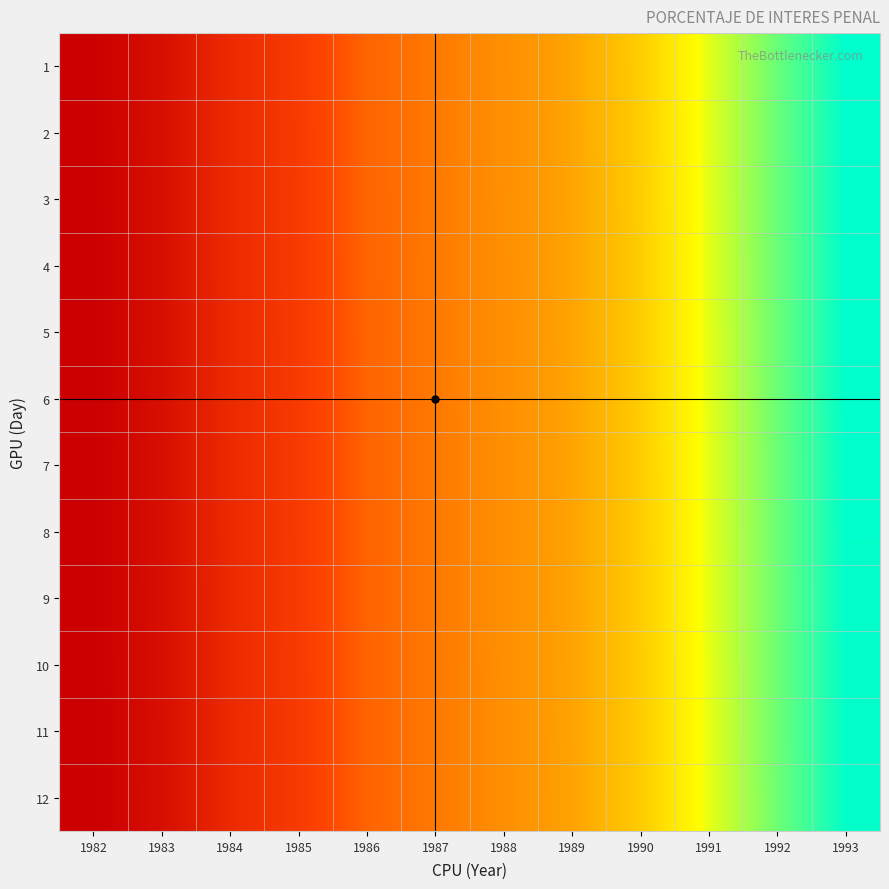

Reading left to right, transcribe all the data shown in this chart.

1: 1982=1128.2	1983=1094.5	1984=1031.3	1985=993.5	1986=935.0	1987=910.0	1988=883.7	1989=864.7	1990=833.9	1991=789.1	1992=761.1	1993=736.5
2: 1982=1128.3	1983=1094.6	1984=1031.4	1985=993.6	1986=935.1	1987=910.1	1988=883.8	1989=864.9	1990=834.0	1991=789.2	1992=761.2	1993=736.6
3: 1982=1128.4	1983=1094.7	1984=1031.5	1985=993.7	1986=935.2	1987=910.2	1988=883.9	1989=865.0	1990=834.2	1991=789.3	1992=761.3	1993=736.7
4: 1982=1128.5	1983=1094.8	1984=1031.7	1985=993.9	1986=935.3	1987=910.3	1988=884.0	1989=865.1	1990=834.3	1991=789.4	1992=761.4	1993=736.8
5: 1982=1128.6	1983=1094.9	1984=1031.8	1985=994.0	1986=935.4	1987=910.5	1988=884.1	1989=865.2	1990=834.4	1991=789.5	1992=761.5	1993=736.9
6: 1982=1128.7	1983=1095.0	1984=1031.9	1985=994.1	1986=935.5	1987=910.6	1988=884.2	1989=865.3	1990=834.5	1991=789.6	1992=761.6	1993=737.0
7: 1982=1128.9	1983=1095.1	1984=1032.0	1985=994.2	1986=935.6	1987=910.7	1988=884.3	1989=865.4	1990=834.6	1991=789.7	1992=761.8	1993=737.1
8: 1982=1129.0	1983=1095.2	1984=1032.1	1985=994.3	1986=935.8	1987=910.8	1988=884.4	1989=865.5	1990=834.7	1991=789.8	1992=761.9	1993=737.2
9: 1982=1129.1	1983=1095.4	1984=1032.2	1985=994.4	1986=935.9	1987=910.9	1988=884.5	1989=865.6	1990=834.8	1991=789.9	1992=762.0	1993=737.3
10: 1982=1129.2	1983=1095.5	1984=1032.3	1985=994.5	1986=936.0	1987=911.0	1988=884.6	1989=865.7	1990=834.9	1991=790.1	1992=762.1	1993=737.5
11: 1982=1129.3	1983=1095.6	1984=1032.4	1985=994.6	1986=936.1	1987=911.1	1988=884.8	1989=865.8	1990=835.0	1991=790.2	1992=762.2	1993=737.6
12: 1982=1129.4	1983=1095.7	1984=1032.5	1985=994.7	1986=936.2	1987=911.2	1988=884.9	1989=865.9	1990=835.1	1991=790.3	1992=762.3	1993=737.7